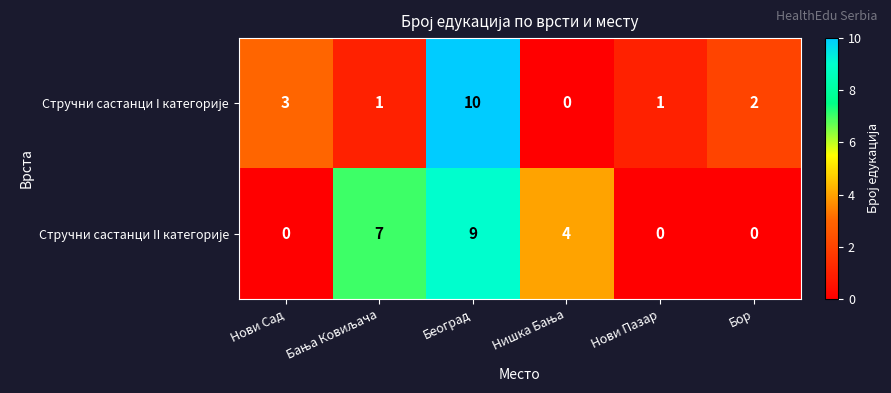

Which category has the highest value across all series?

Београд